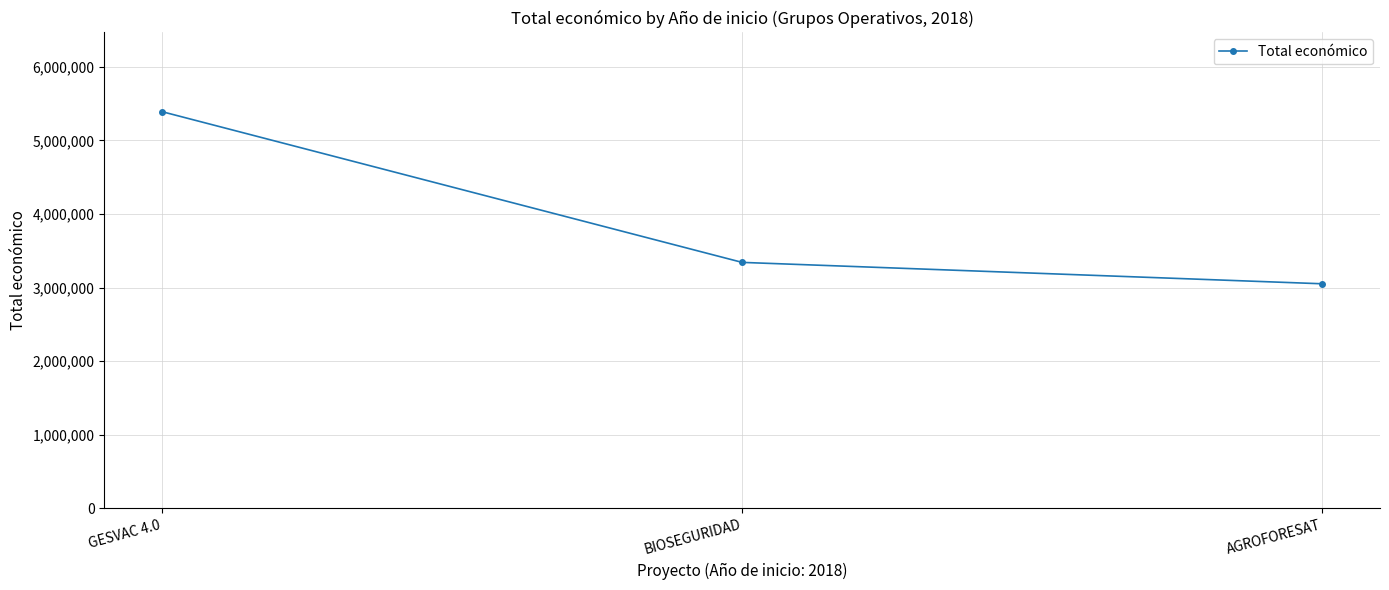

Which category has the lowest value across all series?

AGROFORESAT